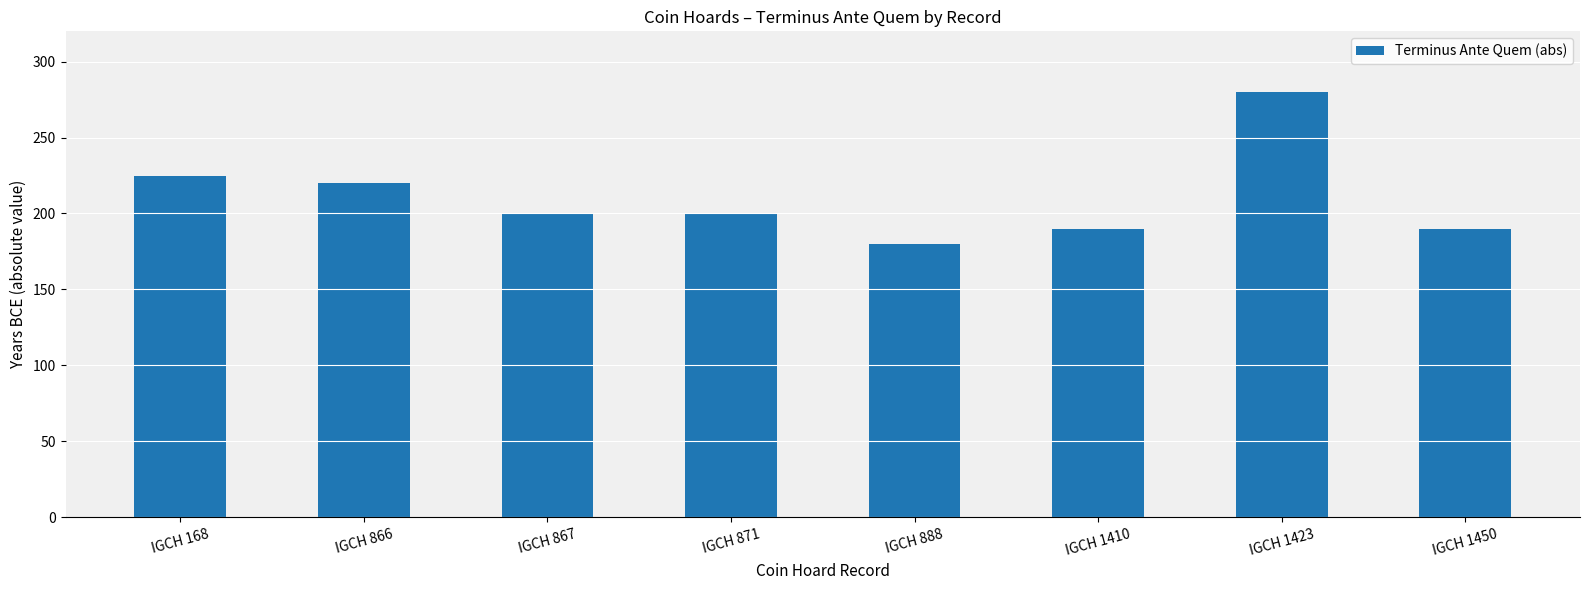

What is the change in value from IGCH 888 to IGCH 1410?

+10